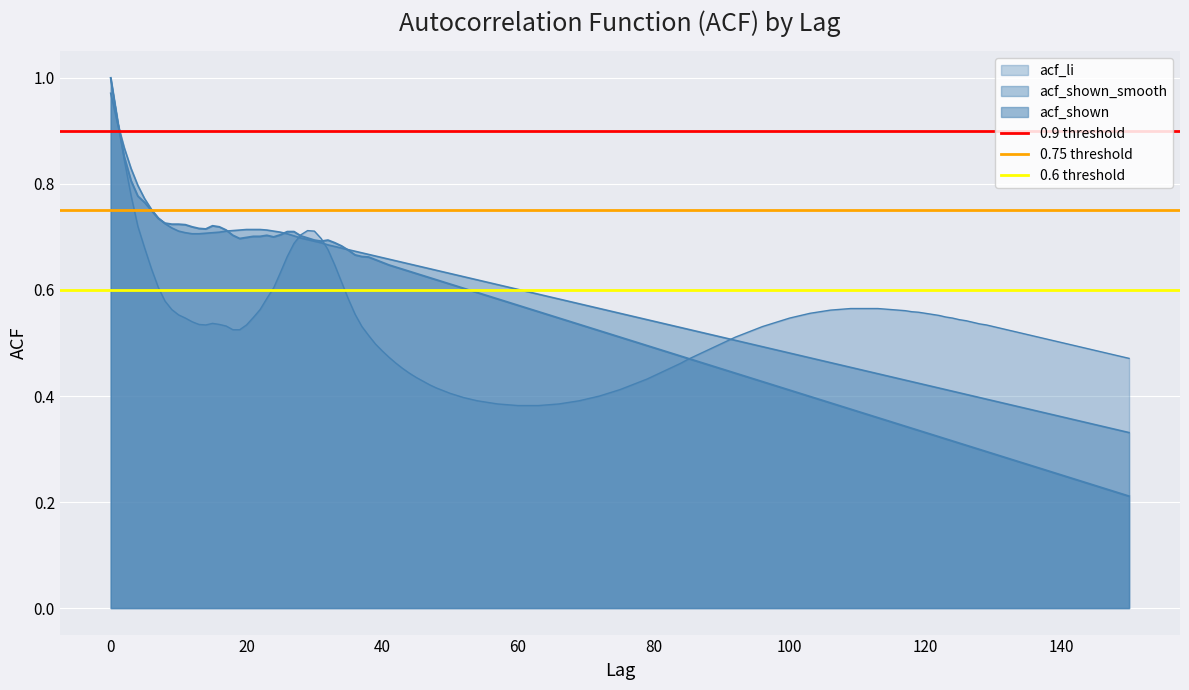

What is the lowest value of the 0.9 threshold series?

0.9